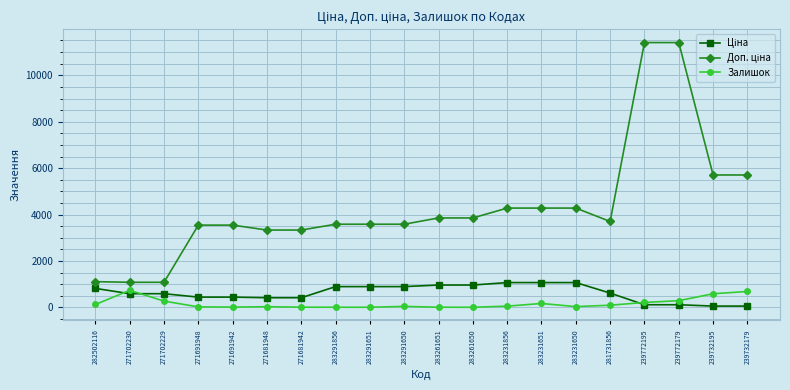

What is the minimum value for Залишок?

6.0